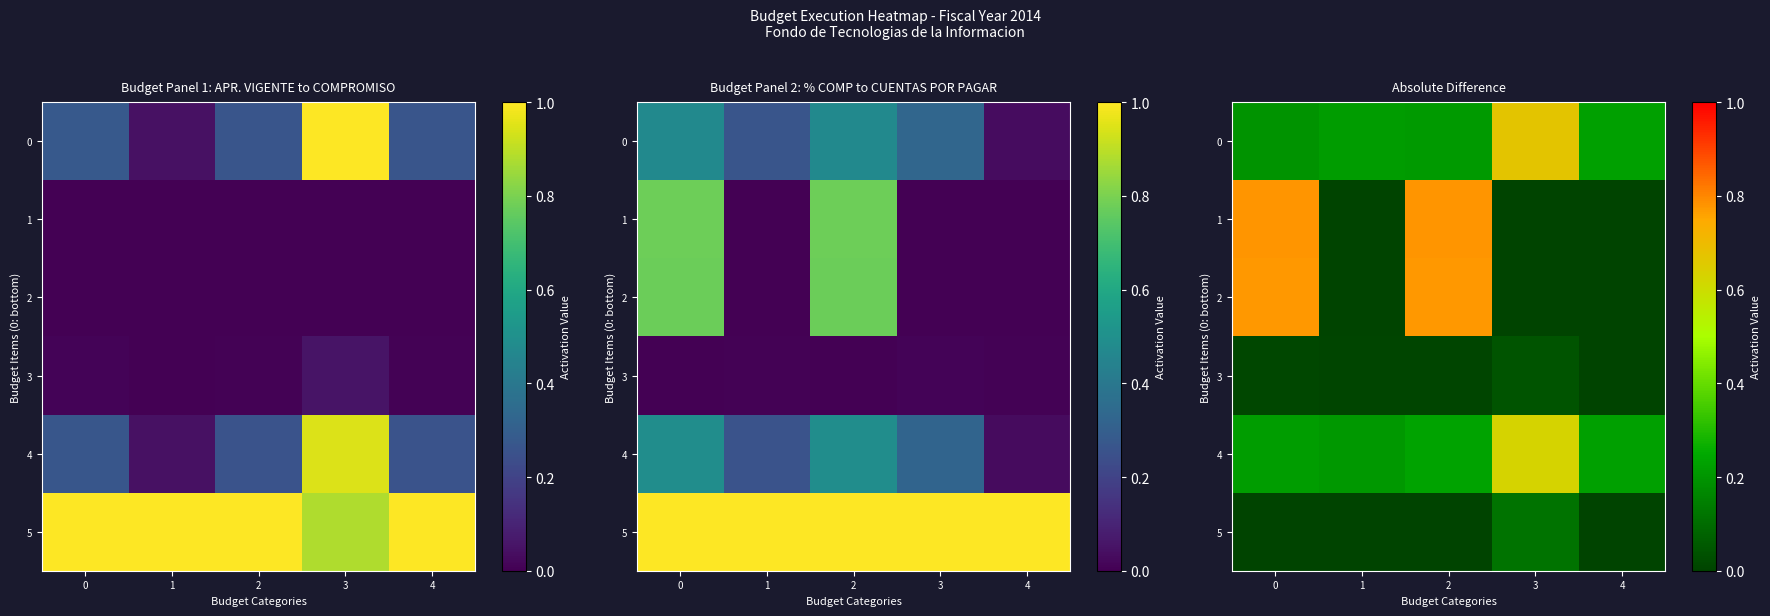

What is the difference between the maximum and minimum values in the 2 series?

0.8